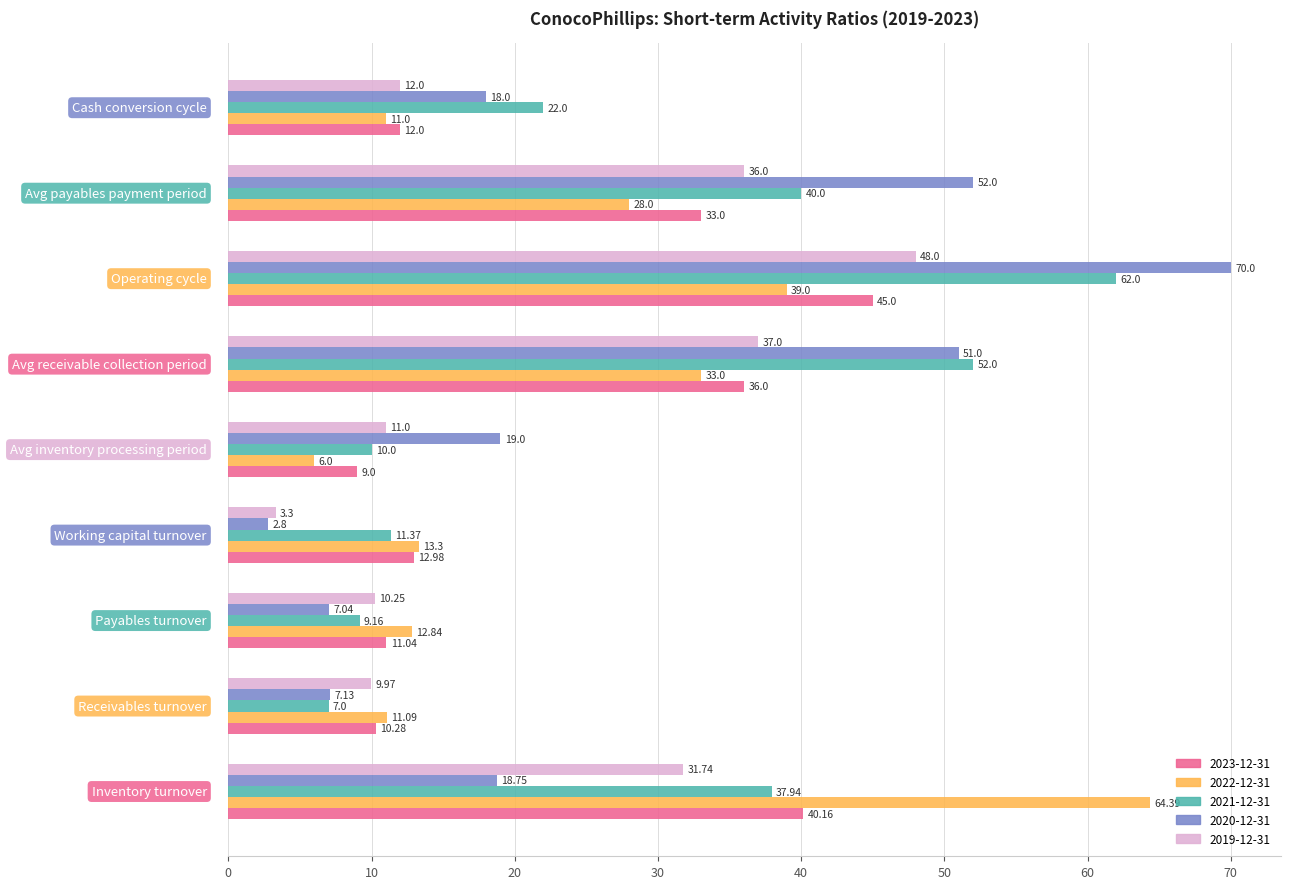

What are all the series names shown in the legend?

2023-12-31, 2022-12-31, 2021-12-31, 2020-12-31, 2019-12-31